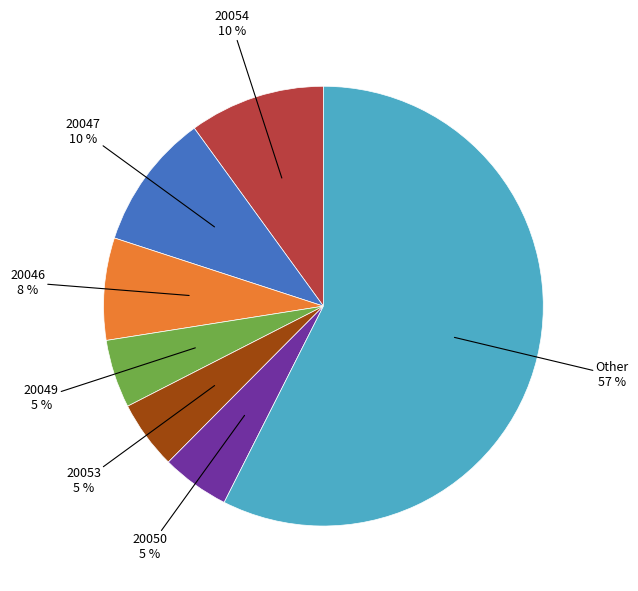

Does any single category account for the majority?

Yes